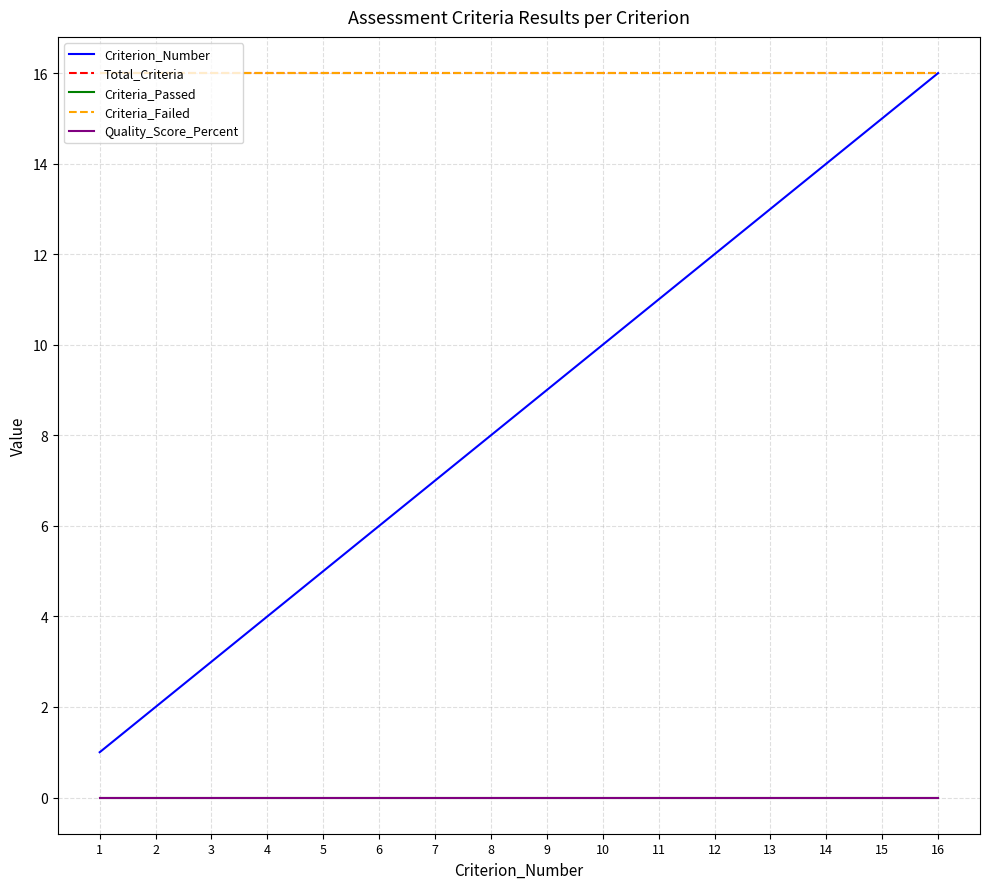

What is the total value across all series at 9?

41